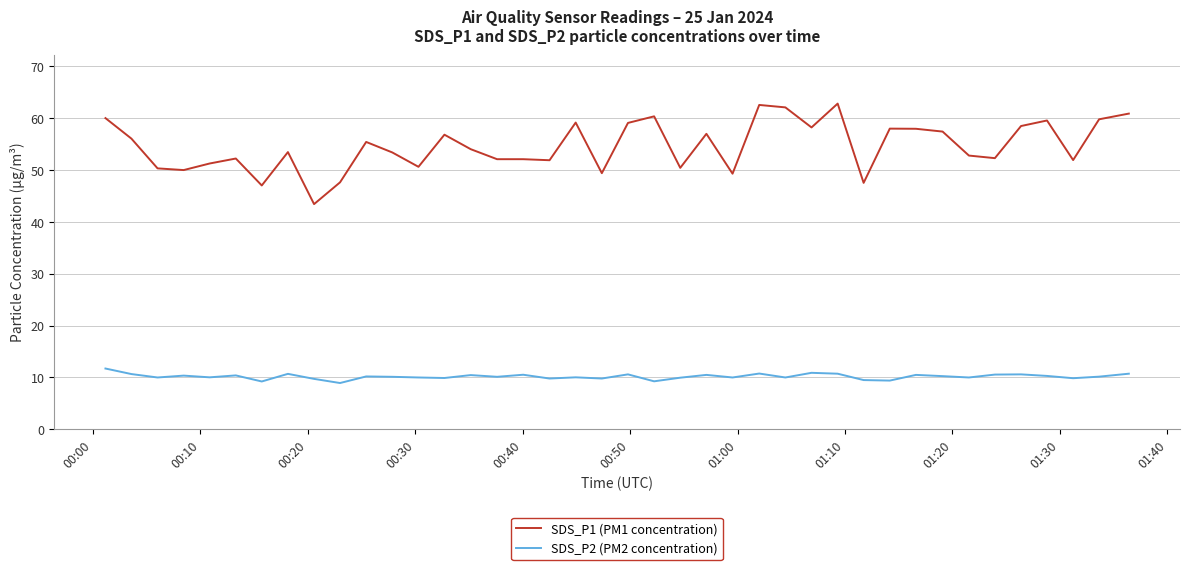

True or false: SDS_P2 (PM2 concentration) and SDS_P1 (PM1 concentration) cross at least once.

False